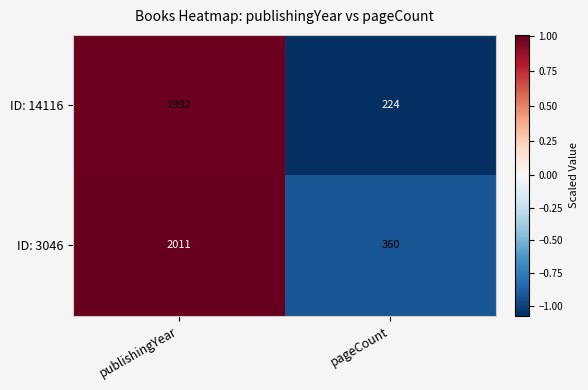

Which category has the lowest value in the ID: 3046 series?

pageCount